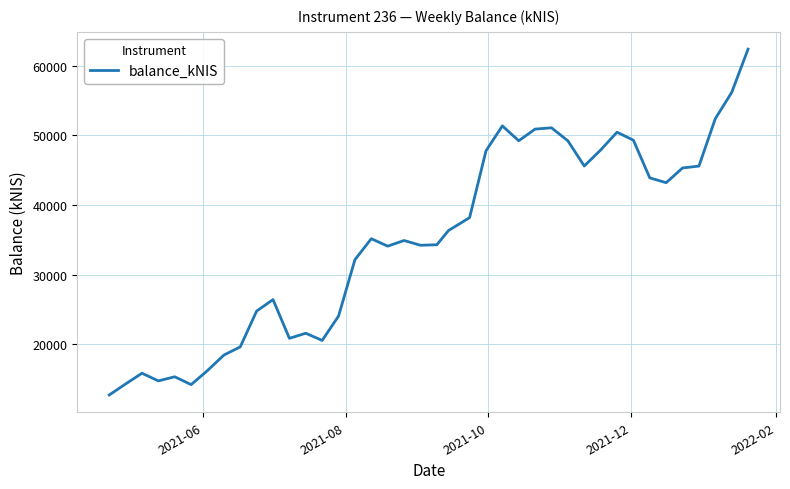

What is the greatest value displayed?

62405.5